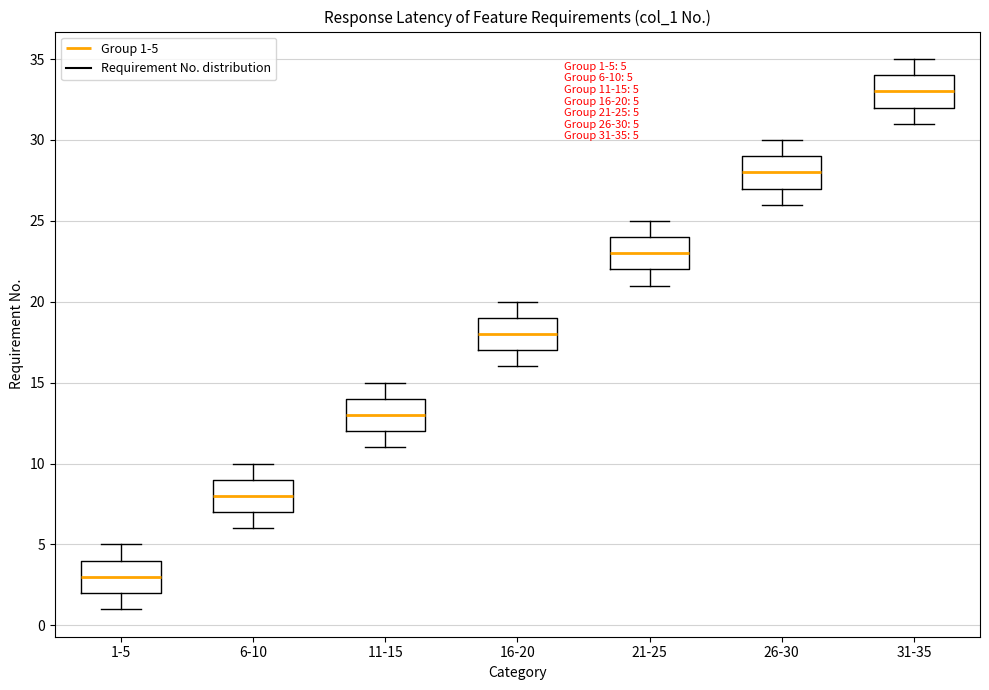

Which box's median line is the highest?

31-35